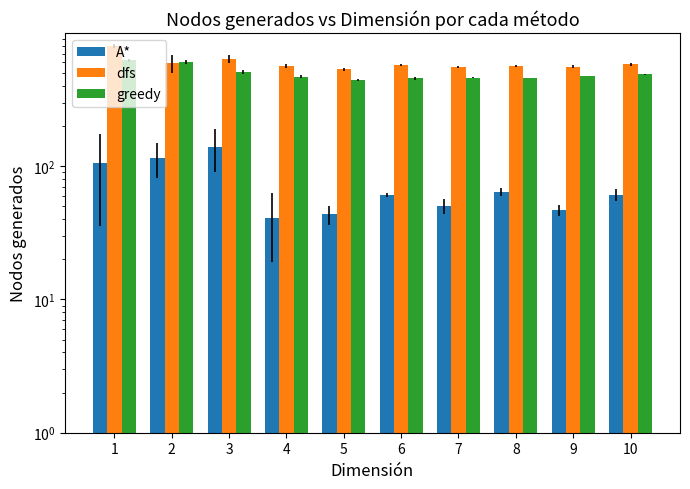

What is the sum of the dfs values at 3 and 9?

1194.4